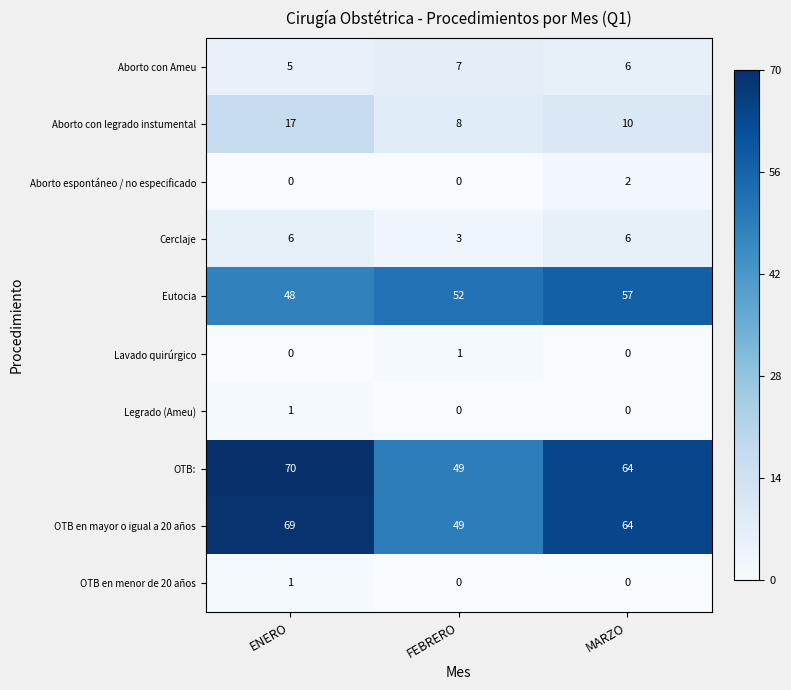

List the labels in order of Eutocia value, smallest first.

ENERO, FEBRERO, MARZO